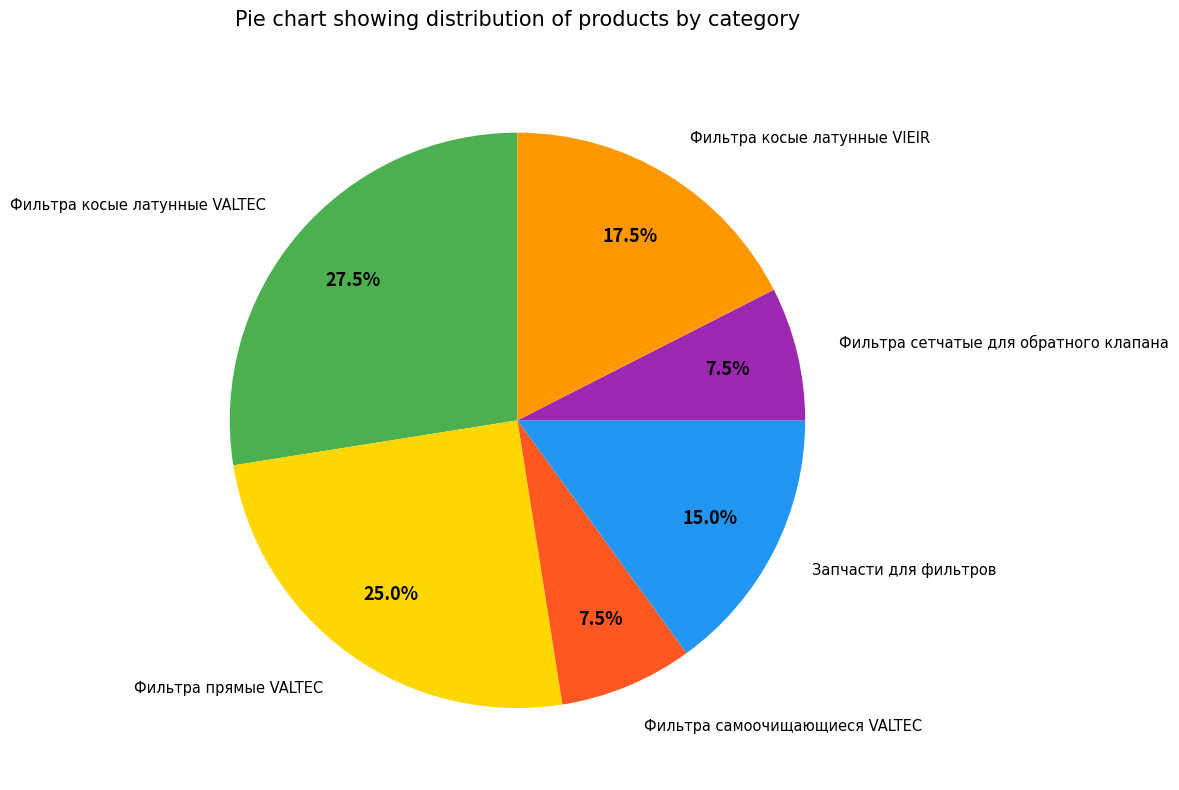

Do Запчасти для фильтров and Фильтра косые латунные VIEIR together represent more than half of the pie?

No